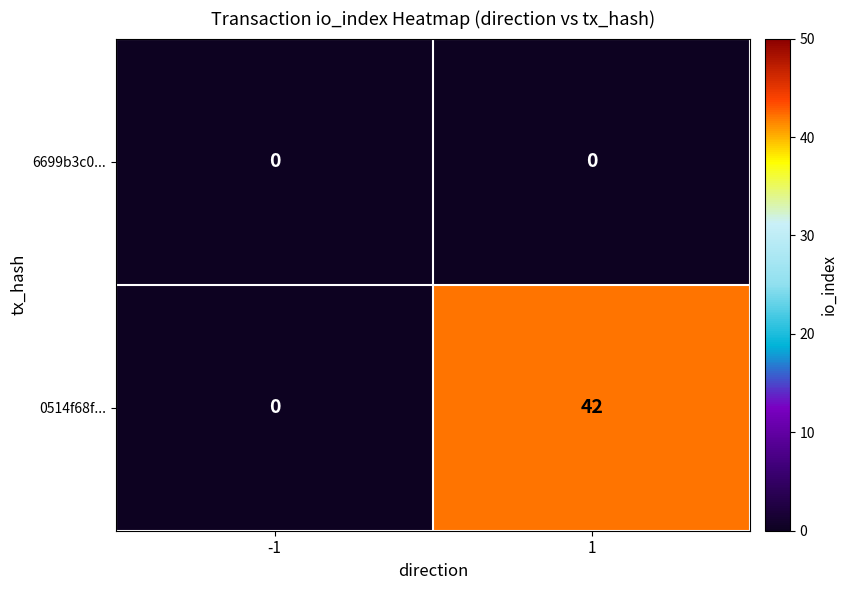

The value of 0514f68f... at -1 is 0. True or false?

True